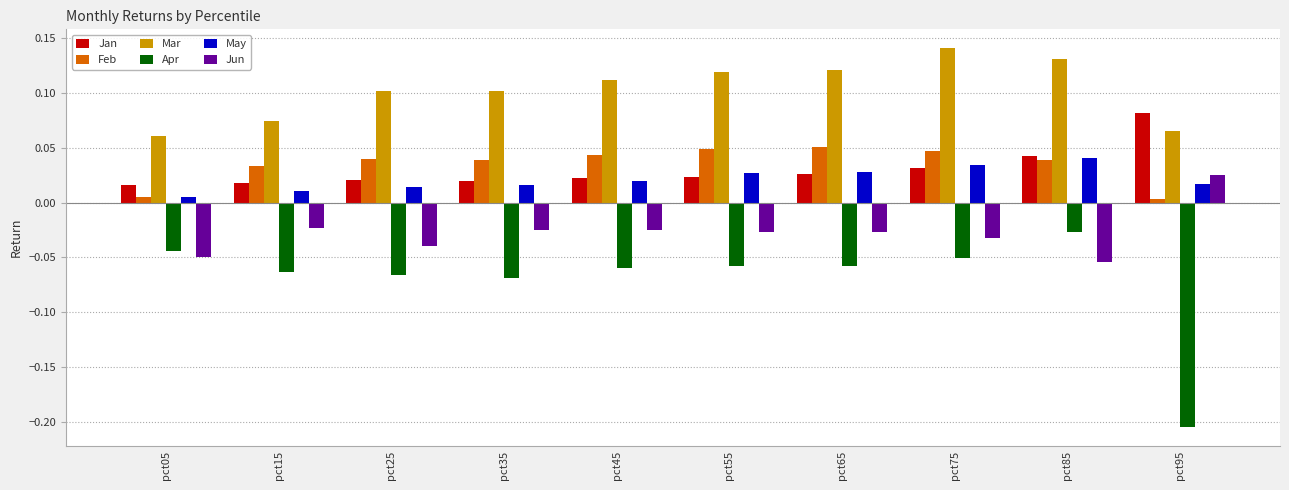

Is the value of May at pct85 greater than the value of Jan at pct55?

Yes